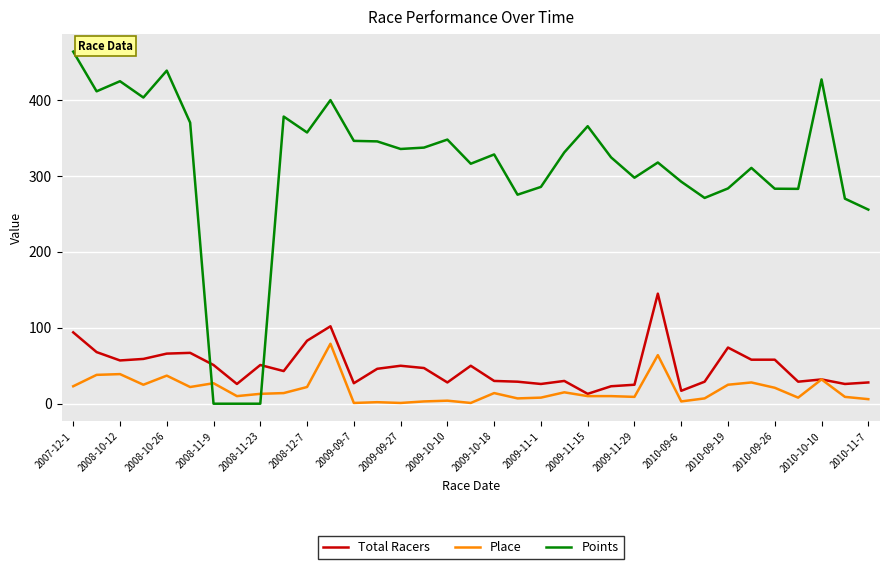

How many categories are shown in the chart?

35